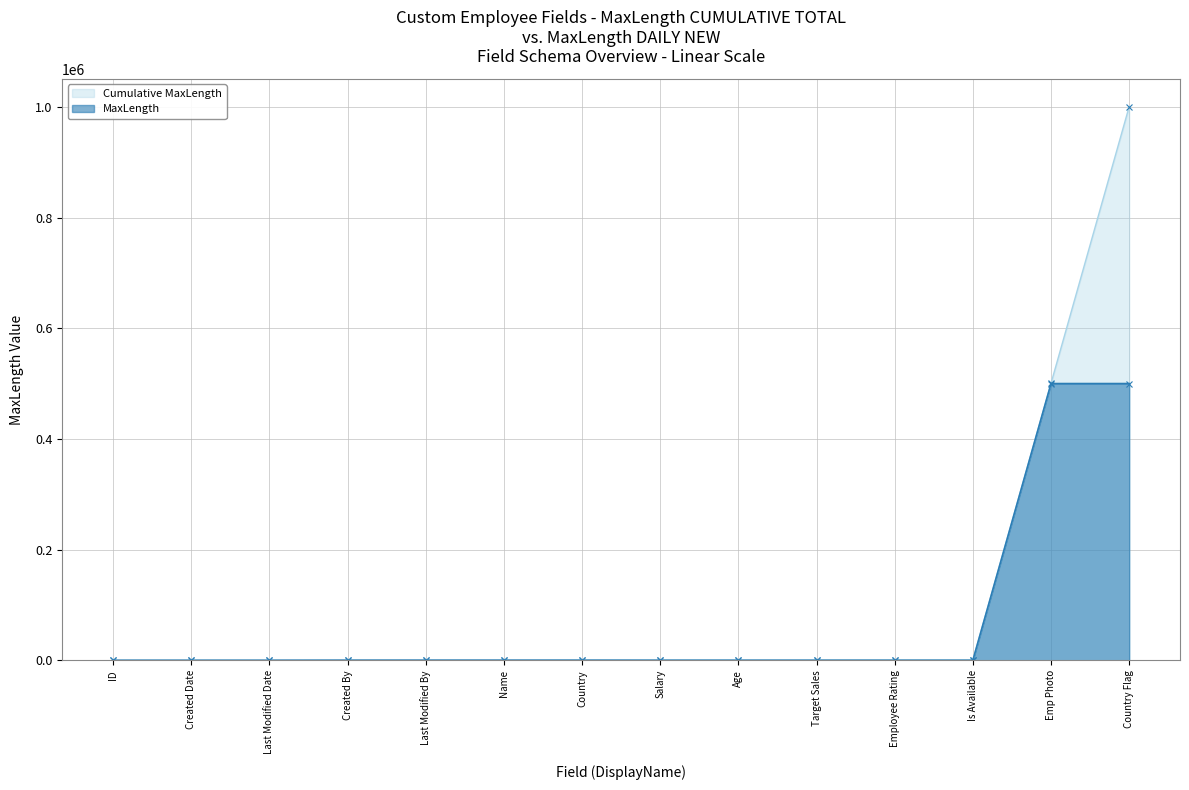

At Last Modified Date, list the series in order from smallest to largest.

MaxLength, Cumulative MaxLength